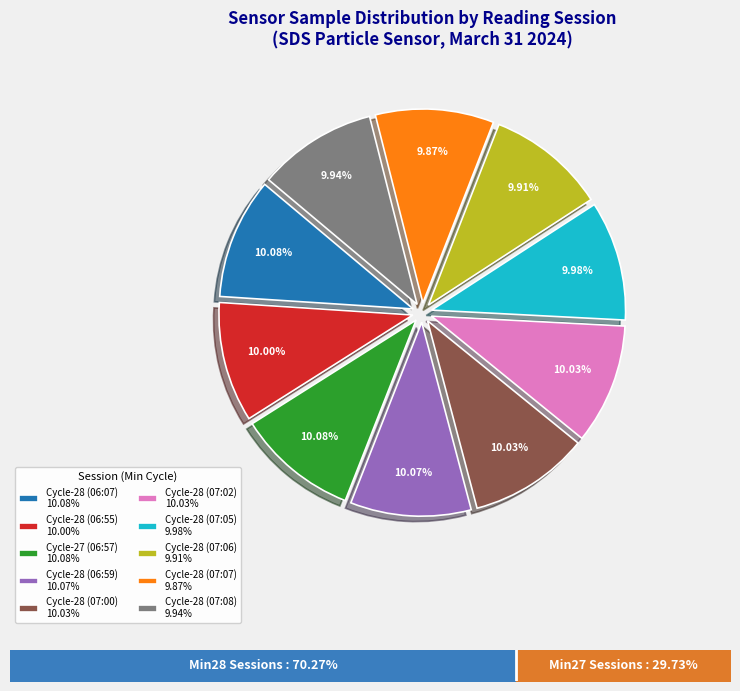

Which slice is the largest?

28